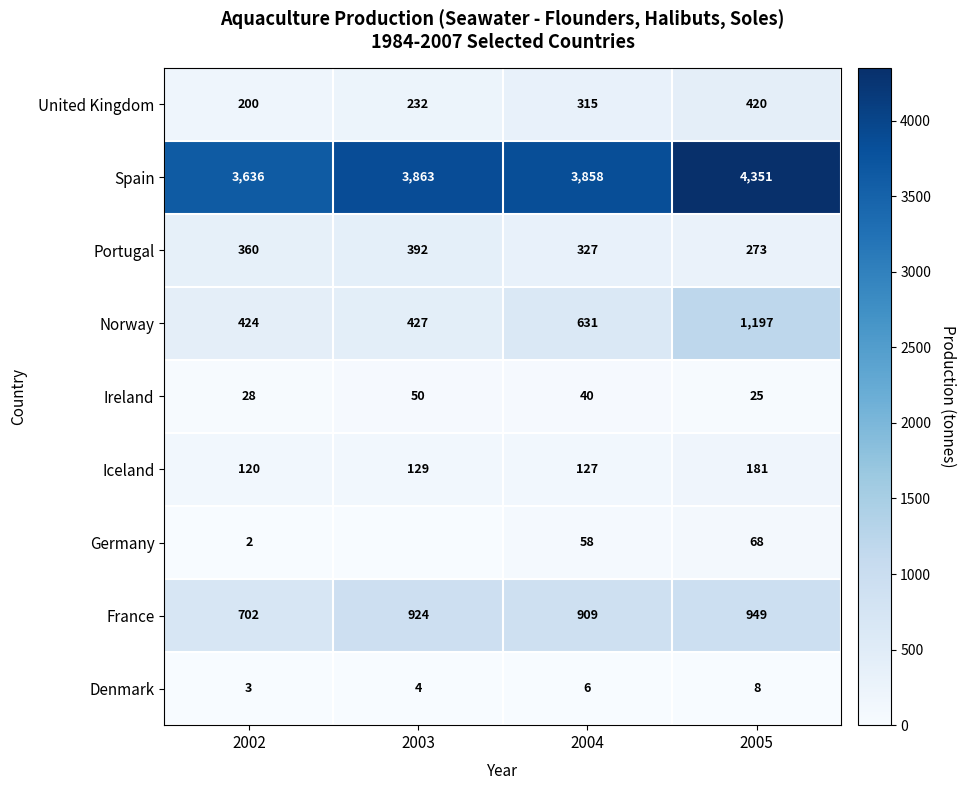

What is the spread (max minus min) of values at 2004?

3852